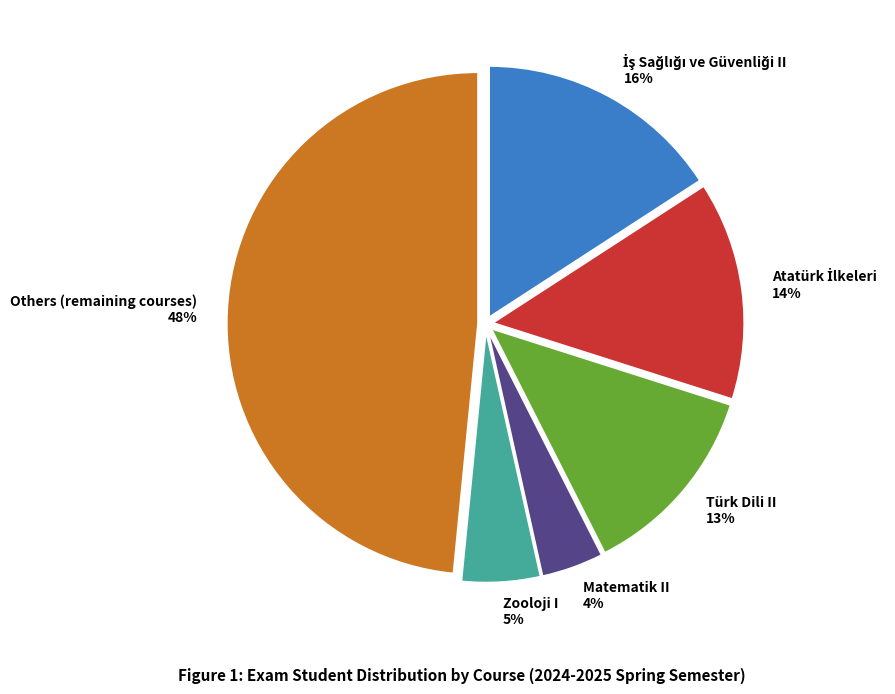

Does any single category account for the majority?

No